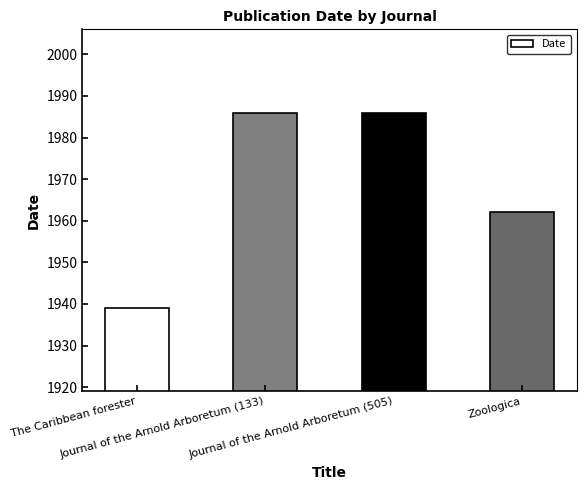

Are the bars grouped side by side (vs. stacked)?

No